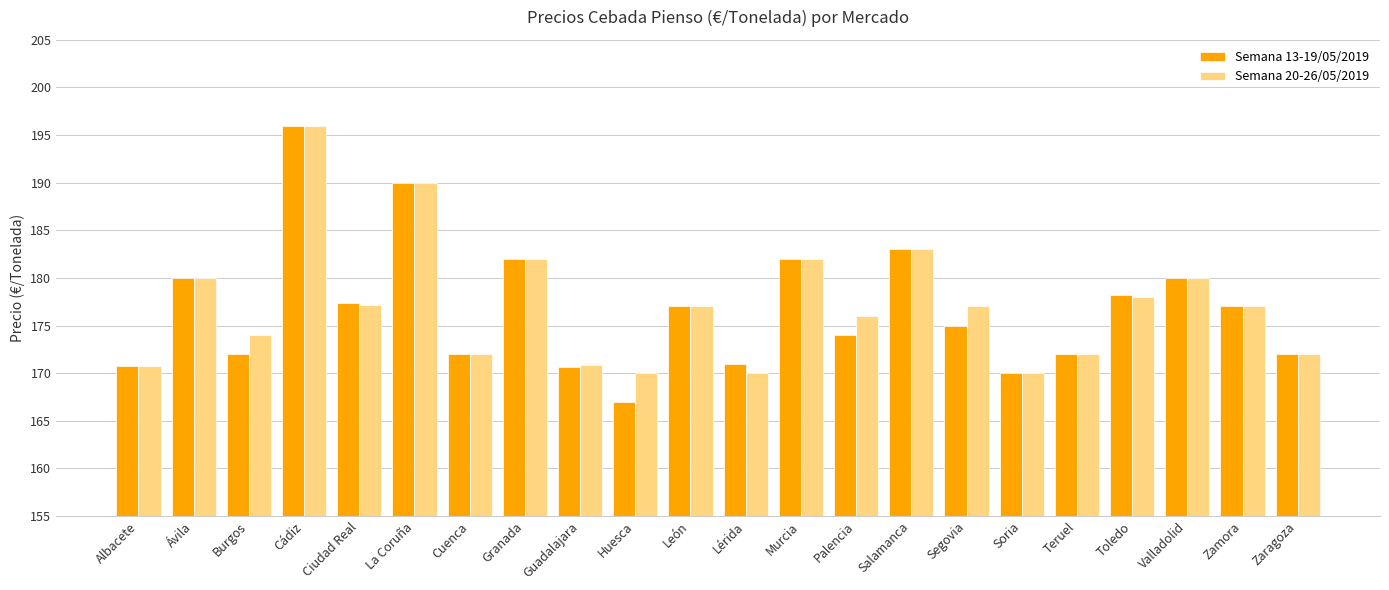

What is the difference between the highest and lowest values at Toledo?

0.2